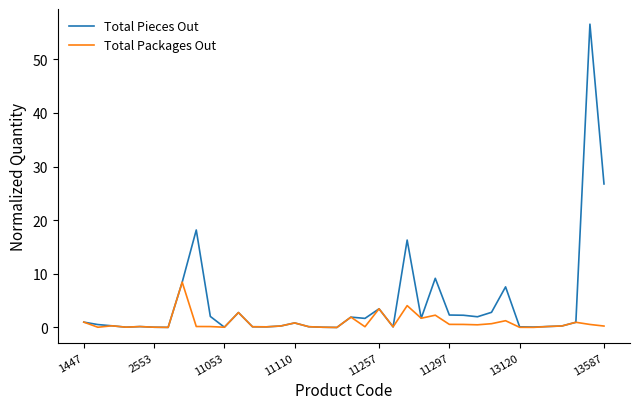

Does the chart have visible grid lines?

No